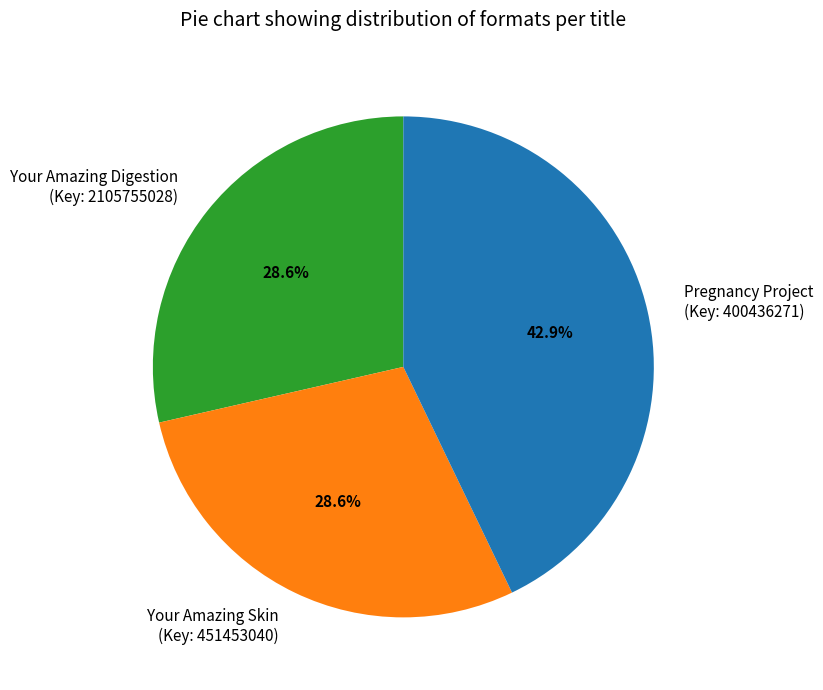

Does any single category account for the majority?

No